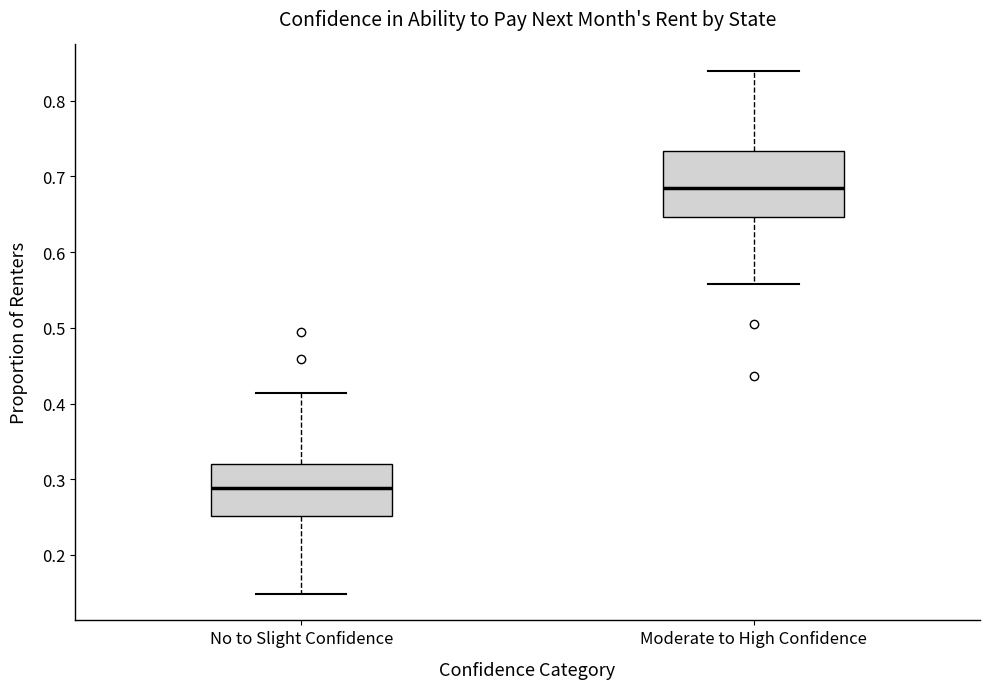

Which box is the tallest, from its lower edge to its upper edge?

Moderate to High Confidence